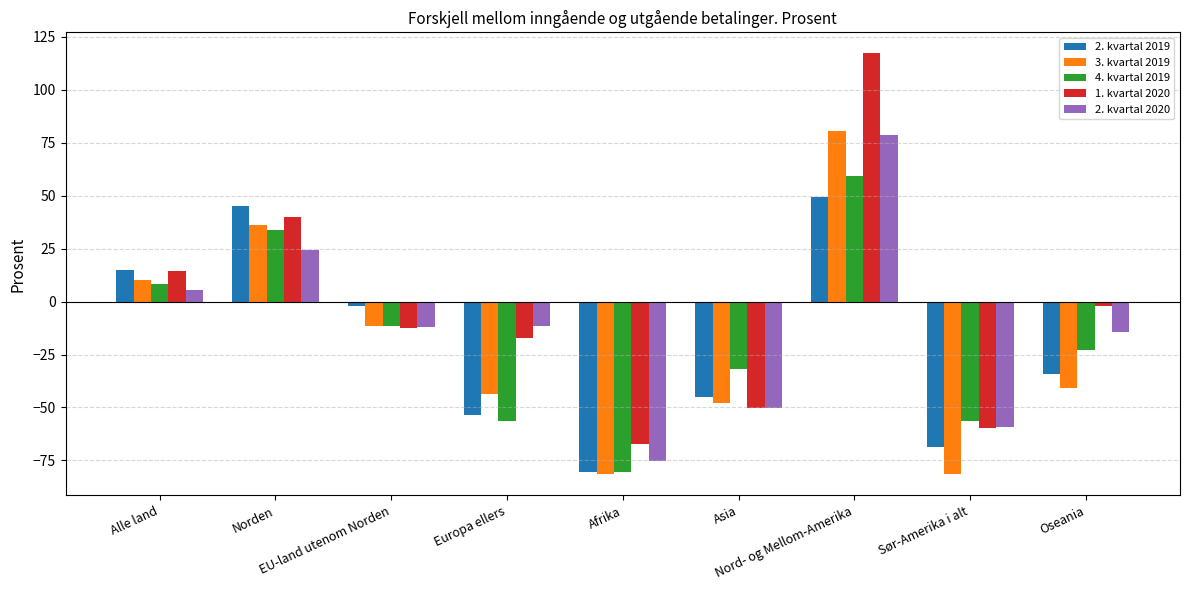

What is the total value across all series at Asia?

-224.9